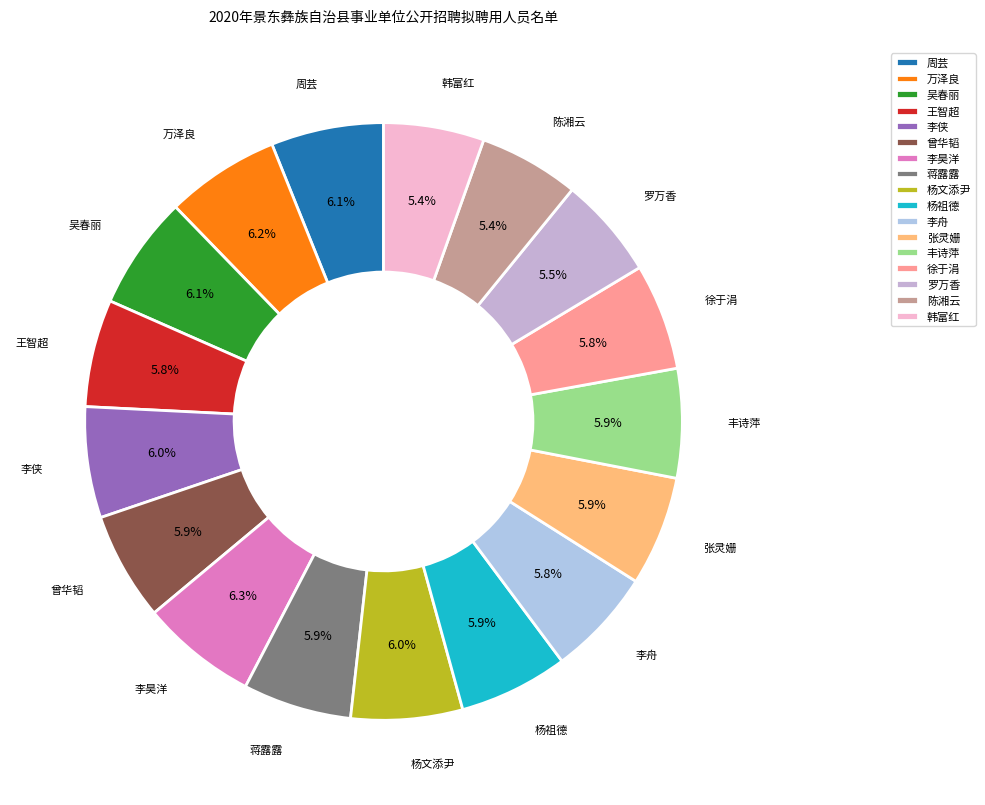

To the nearest percent, what is the average slice percentage?

6%